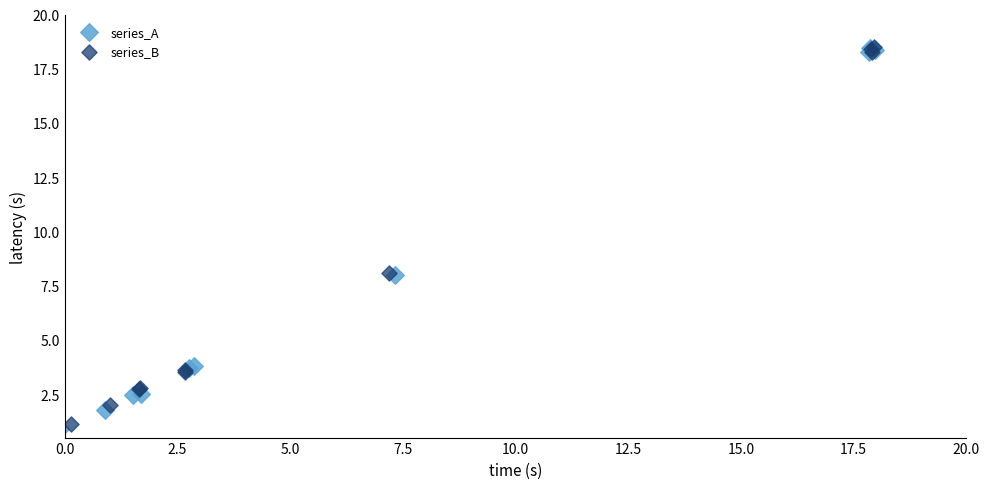

Which series reaches the minimum Y coordinate?

series_A